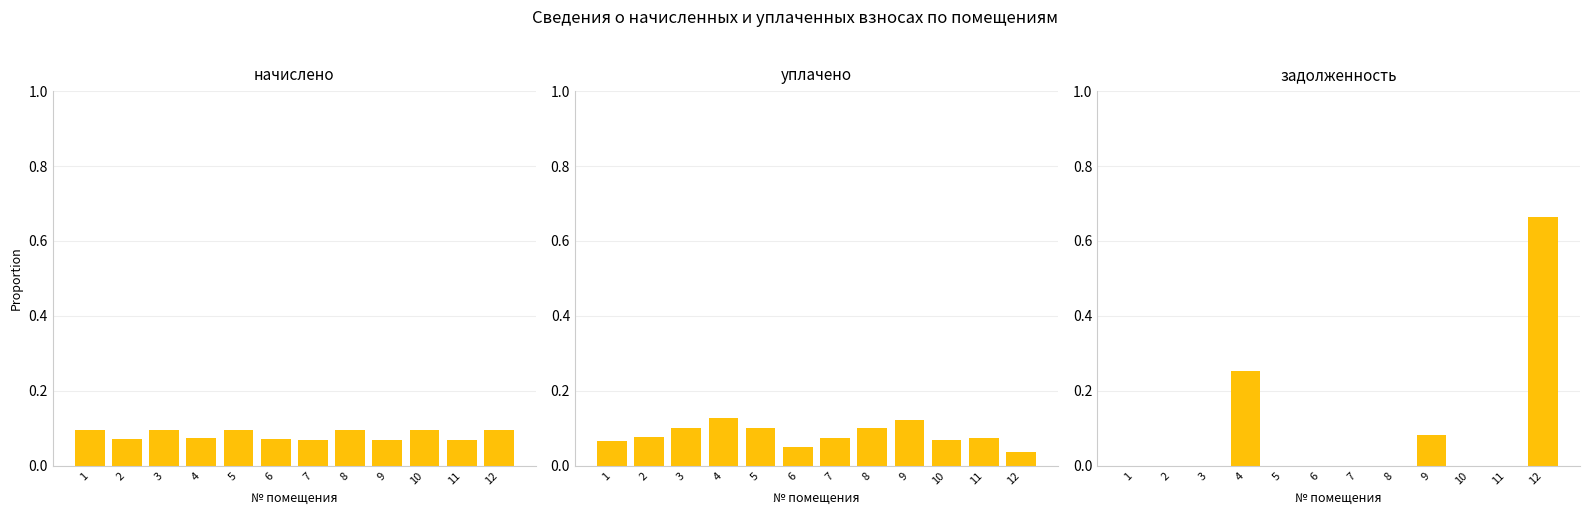

List the series in order of their peak value, highest first.

задолженность, уплачено, начислено